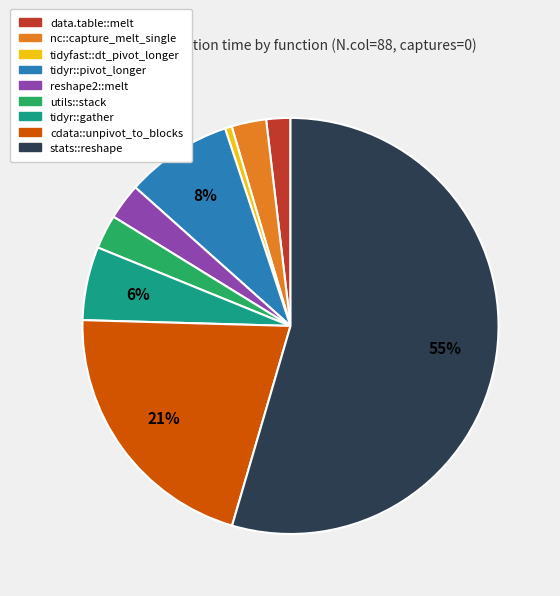

Do utils::stack and data.table::melt together represent more than half of the pie?

No